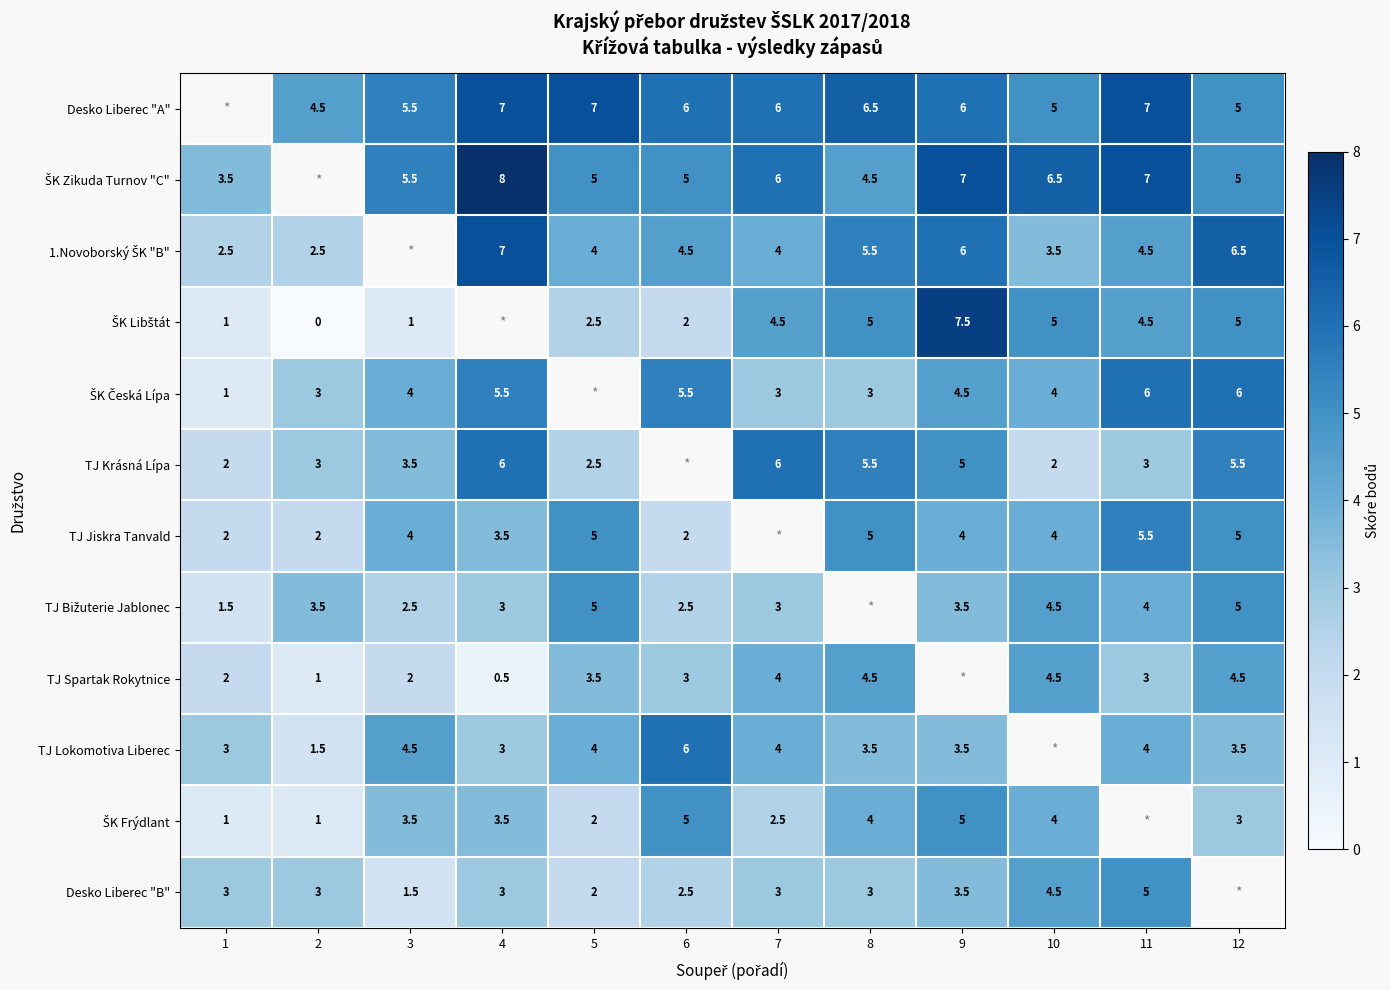

Count the number of categories in the chart.

12